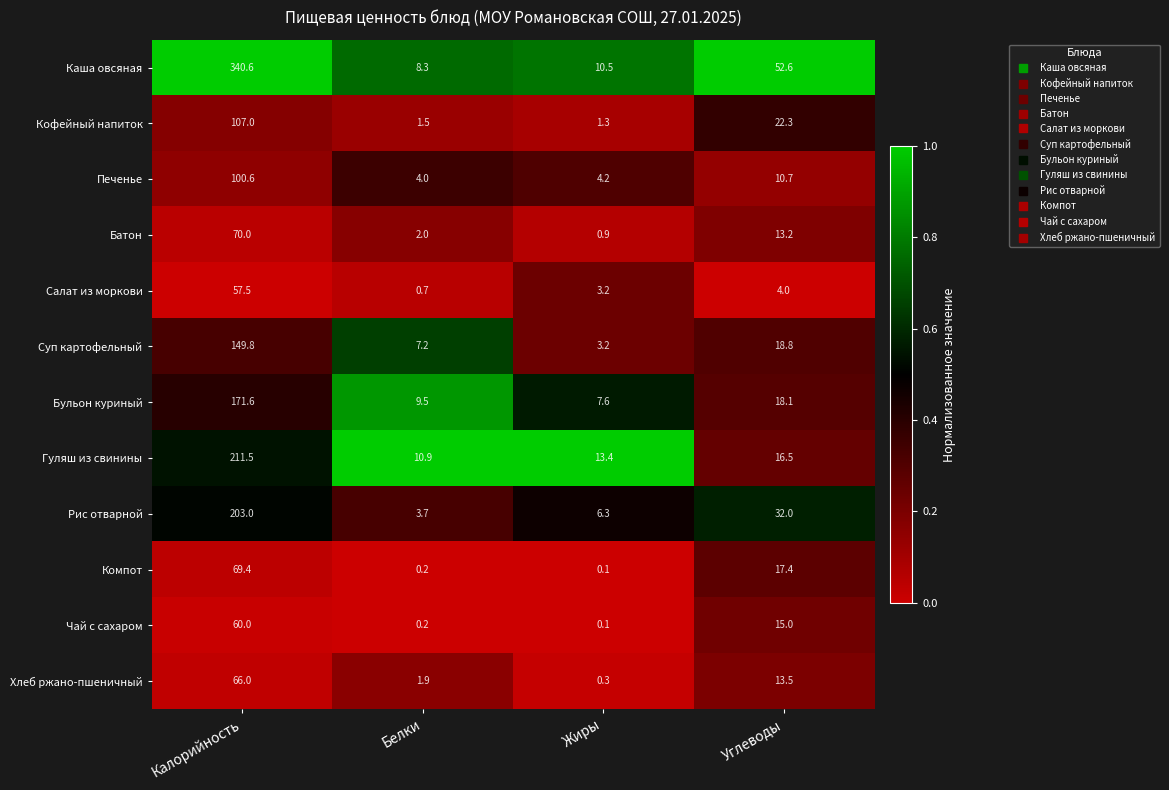

The value of Гуляш из свинины at Углеводы is 16.5. True or false?

True